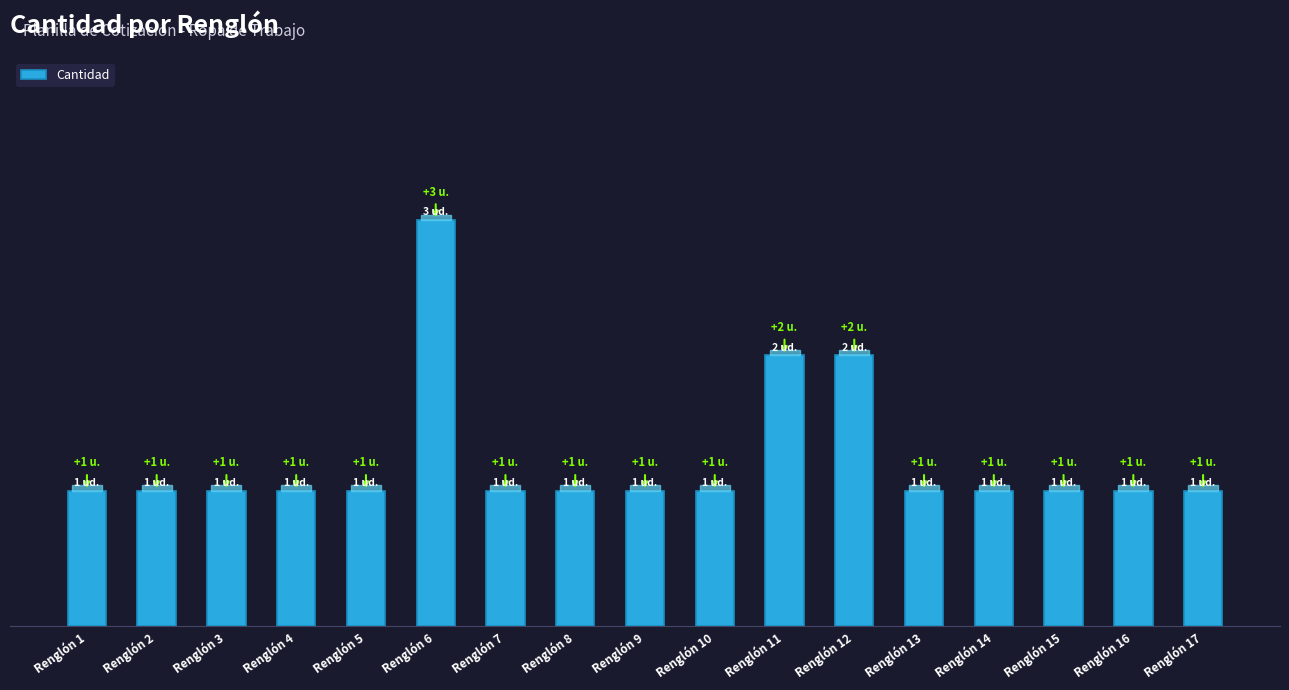

Rank the categories by value from lowest to highest.

Renglón 1, Renglón 2, Renglón 3, Renglón 4, Renglón 5, Renglón 7, Renglón 8, Renglón 9, Renglón 10, Renglón 13, Renglón 14, Renglón 15, Renglón 16, Renglón 17, Renglón 11, Renglón 12, Renglón 6